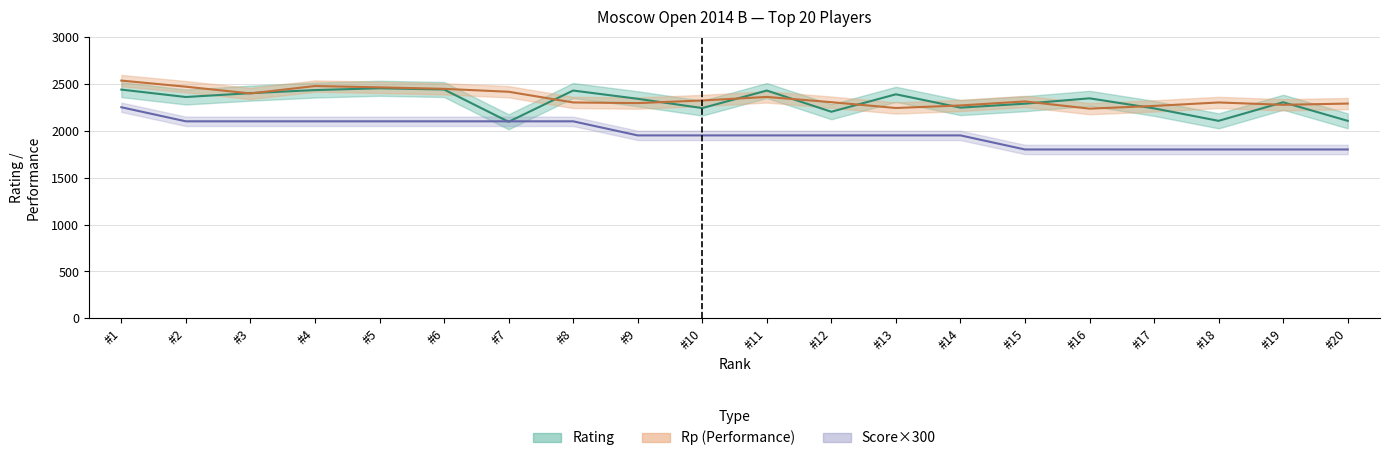

What is the average value of the Rating series?

2314